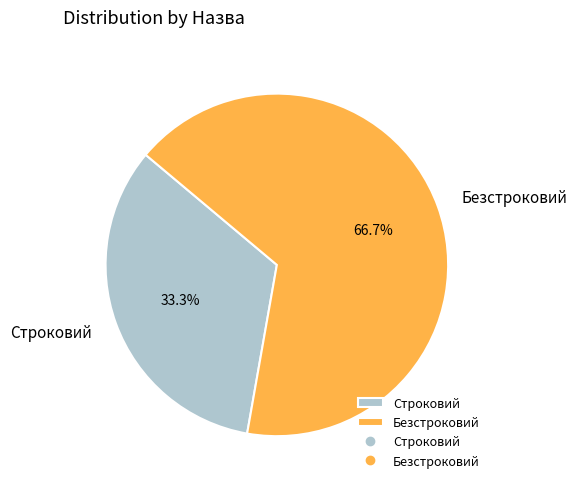

Which has a higher value, Строковий or Безстроковий?

Безстроковий